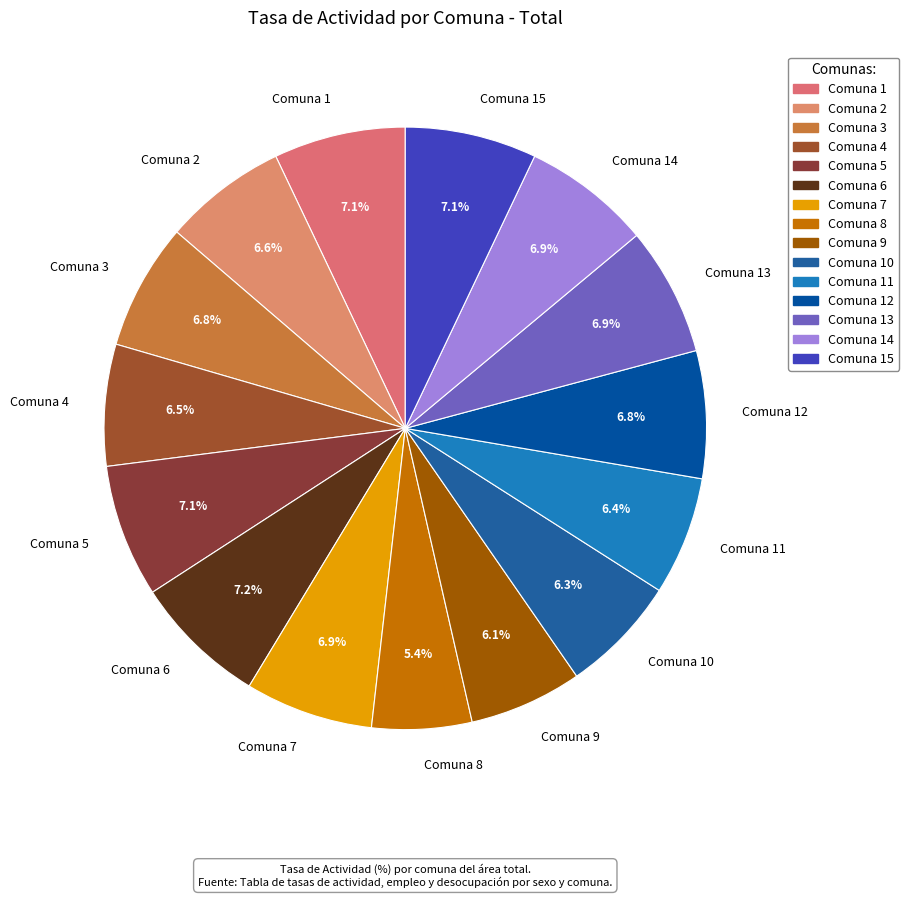

To the nearest percent, what is the difference between the largest and smallest slice percentages?

2%